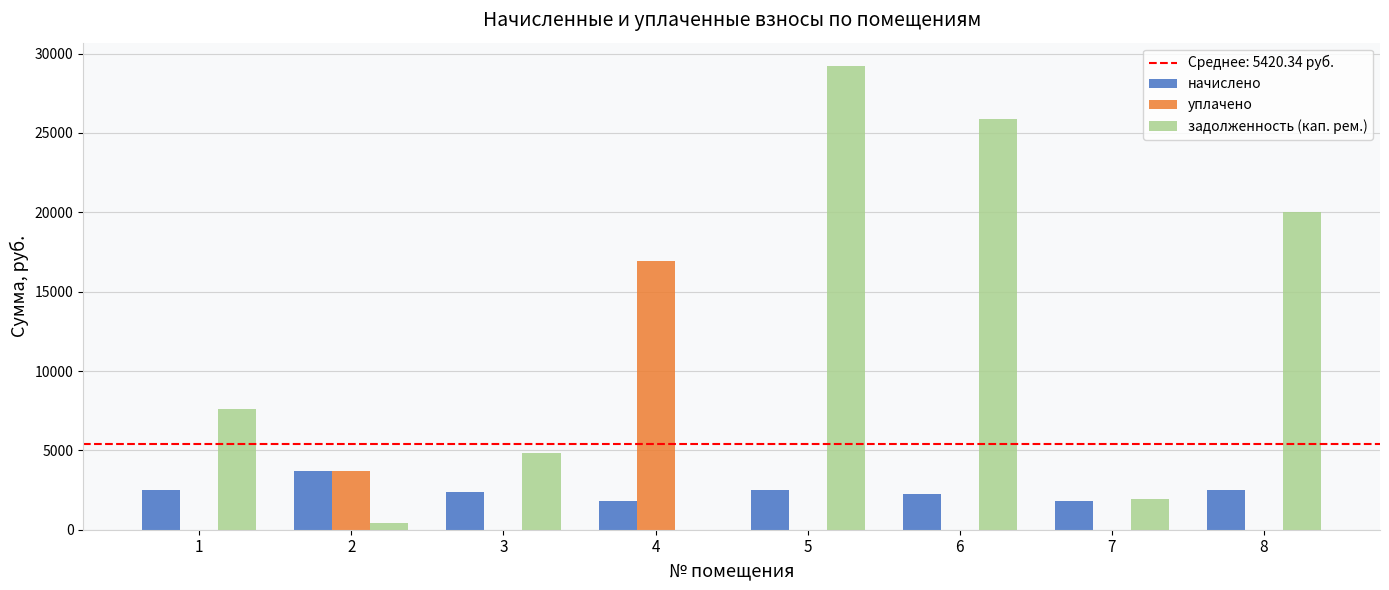

What is the maximum value for задолженность (кап. рем.)?

29230.0